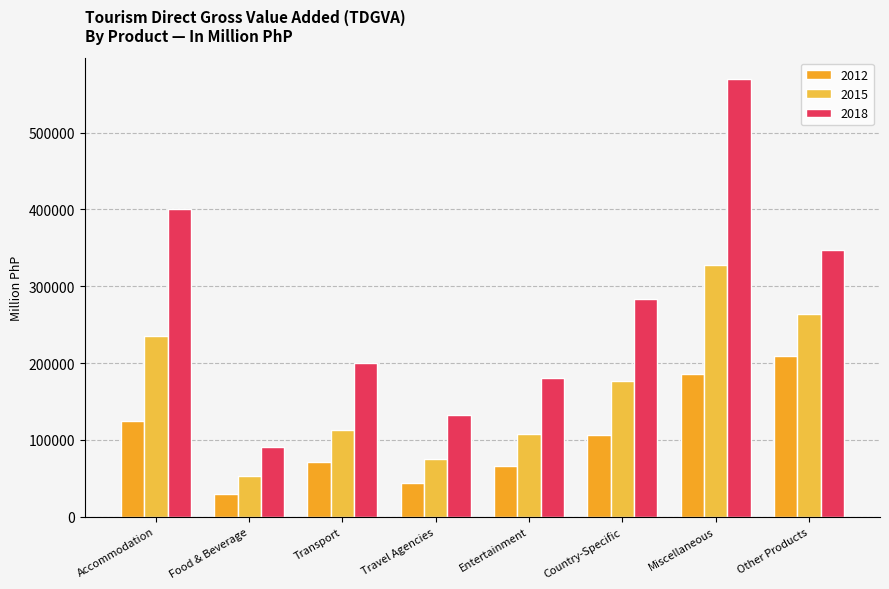

How many values in the 2018 series are below 283916?

4